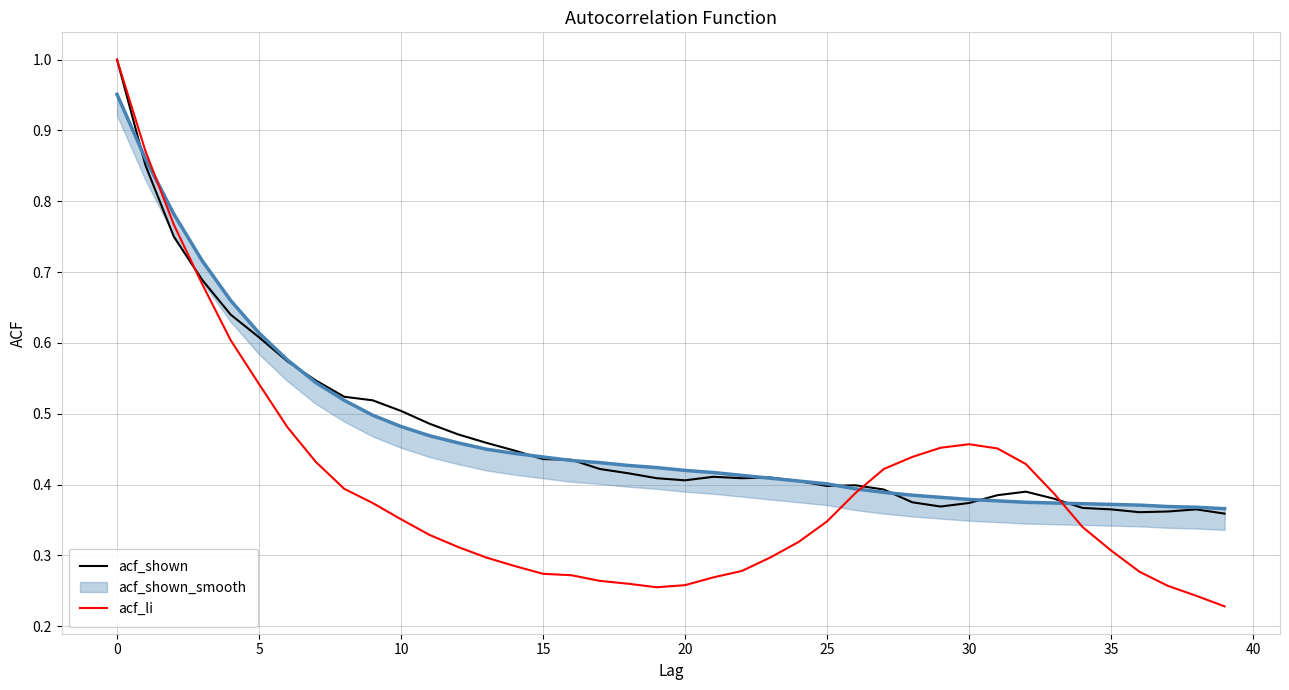

What is the highest value of the acf_li series?

1.0